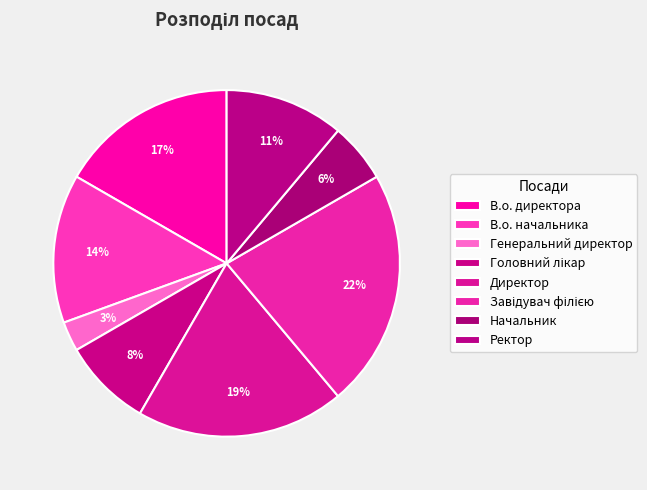

Rank the categories by value from lowest to highest.

Генеральний директор, Начальник, Головний лікар, Ректор, В.о. начальника, В.о. директора, Директор, Завідувач філією